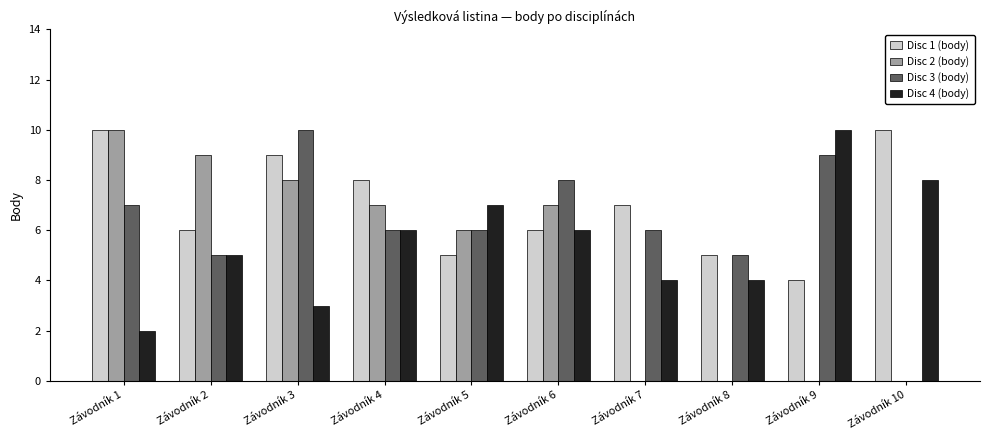

Reading left to right, transcribe all the data shown in this chart.

Disc 1 (body): 10	6	9	8	5	6	7	5	4	10
Disc 2 (body): 10	9	8	7	6	7	0	0	0	0
Disc 3 (body): 7	5	10	6	6	8	6	5	9	0
Disc 4 (body): 2	5	3	6	7	6	4	4	10	8